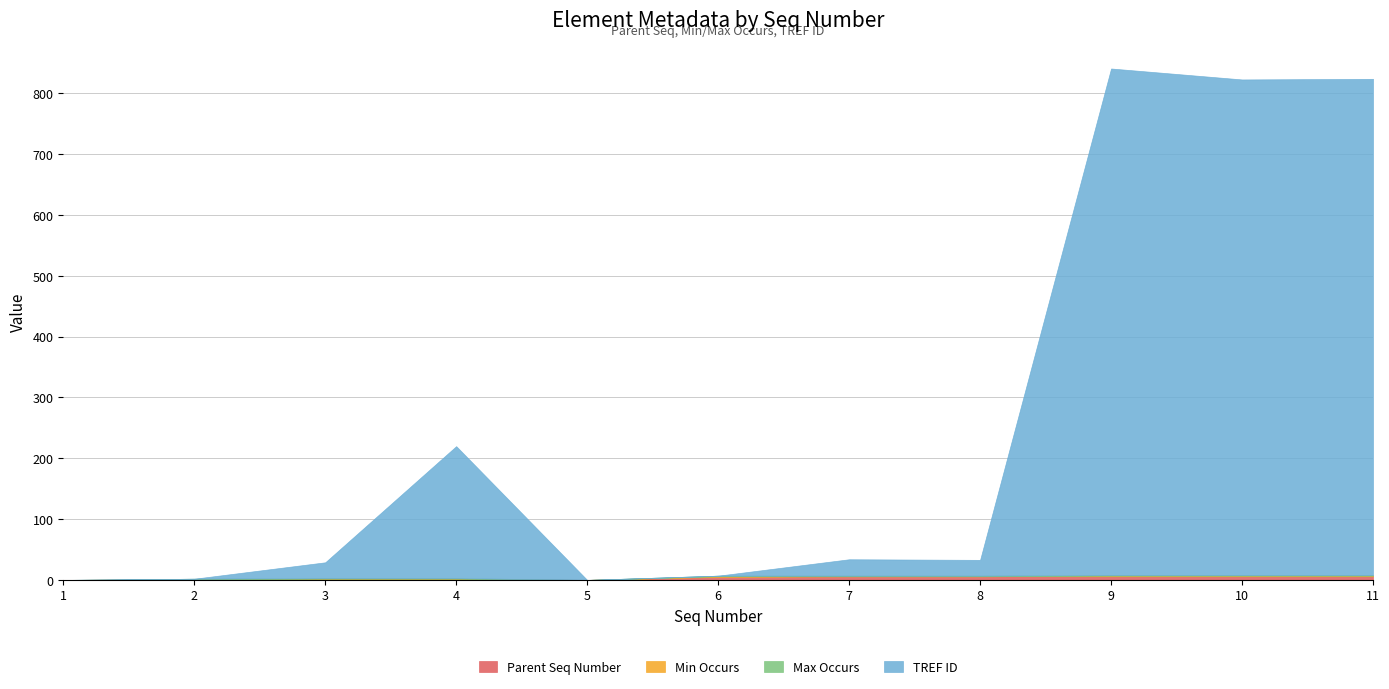

Between 5 and 2, which is larger?

2